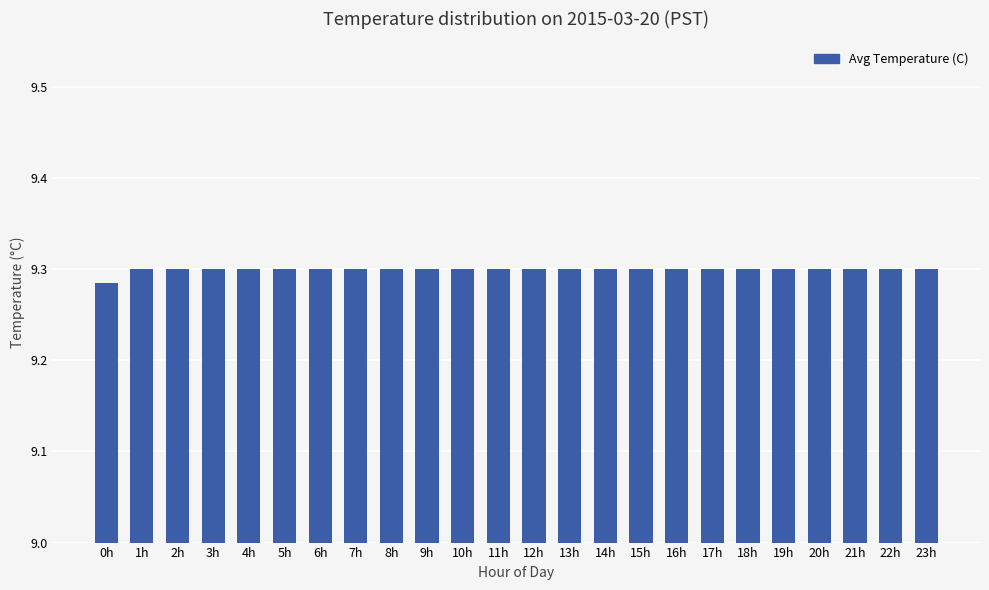

What is the label of the 10th bar from the left?

9h